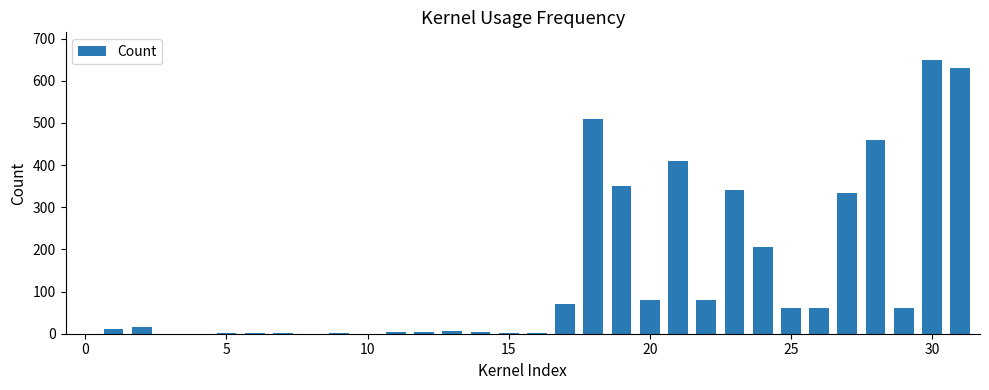

What is the greatest value displayed?

650.0